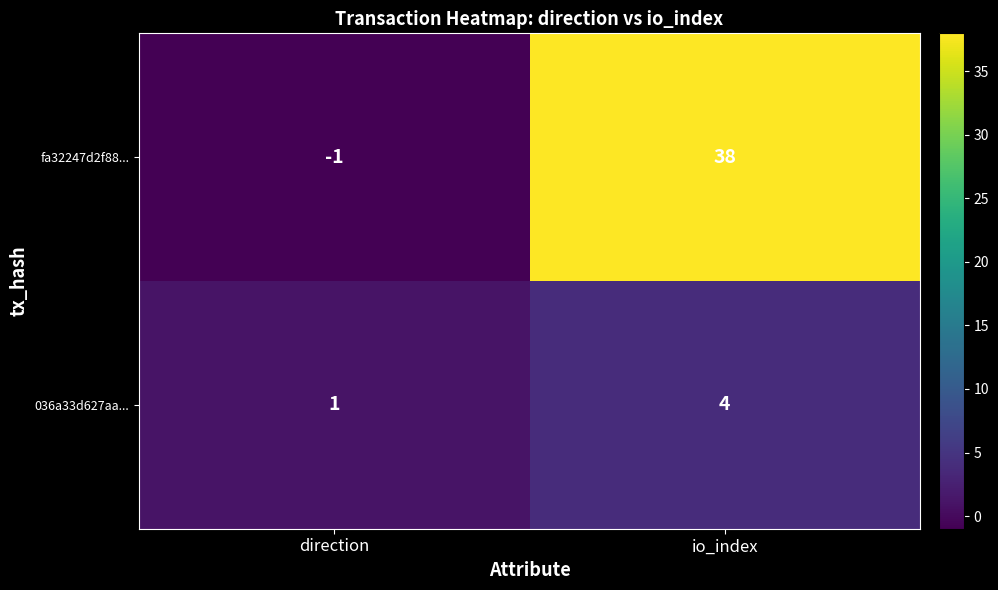

Which series has the largest total across all categories?

fa32247d2f88...